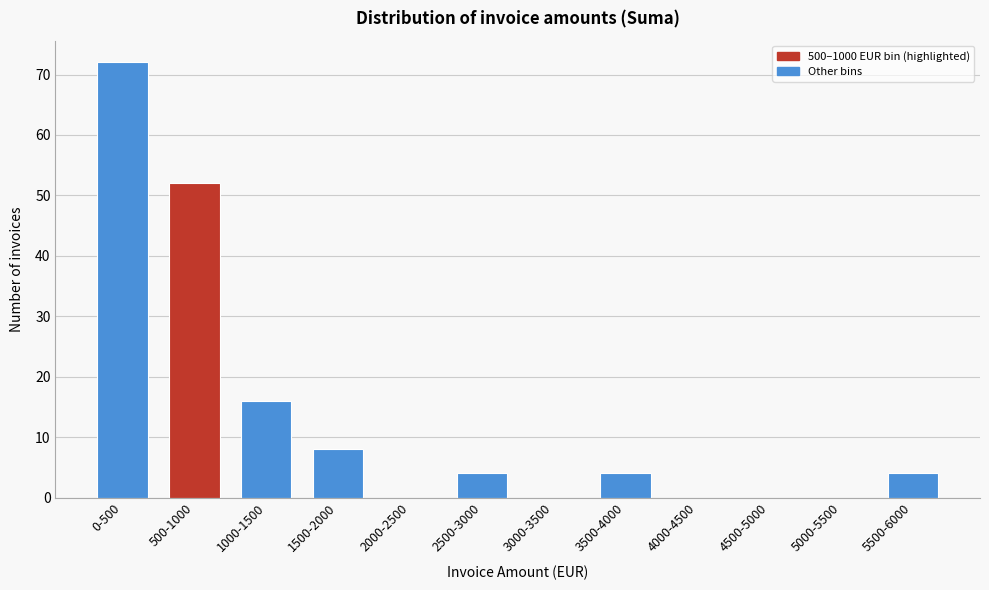

Reading left to right, extract all data points from this chart.

0-500=72	500-1000=52	1000-1500=16	1500-2000=8	2000-2500=0	2500-3000=4	3000-3500=0	3500-4000=4	4000-4500=0	4500-5000=0	5000-5500=0	5500-6000=4